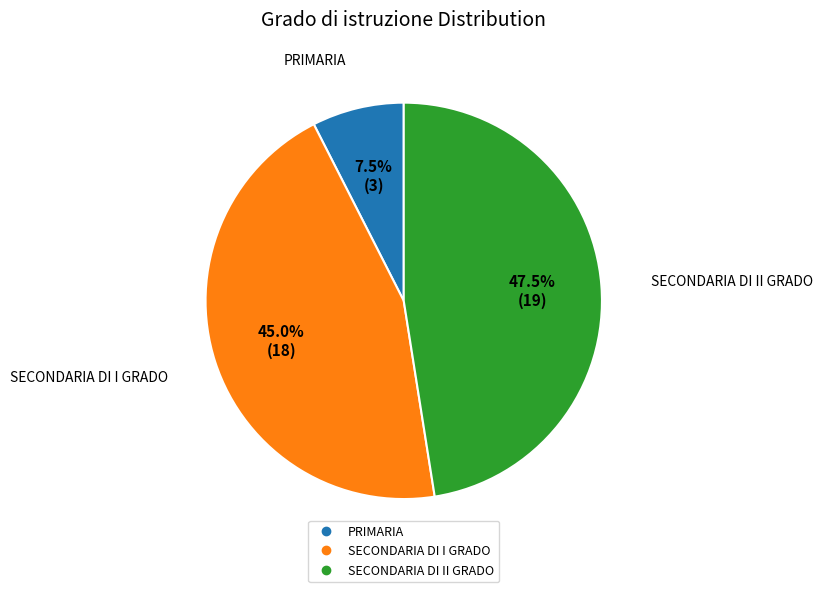

Does SECONDARIA DI II GRADO represent more than half of the total?

No